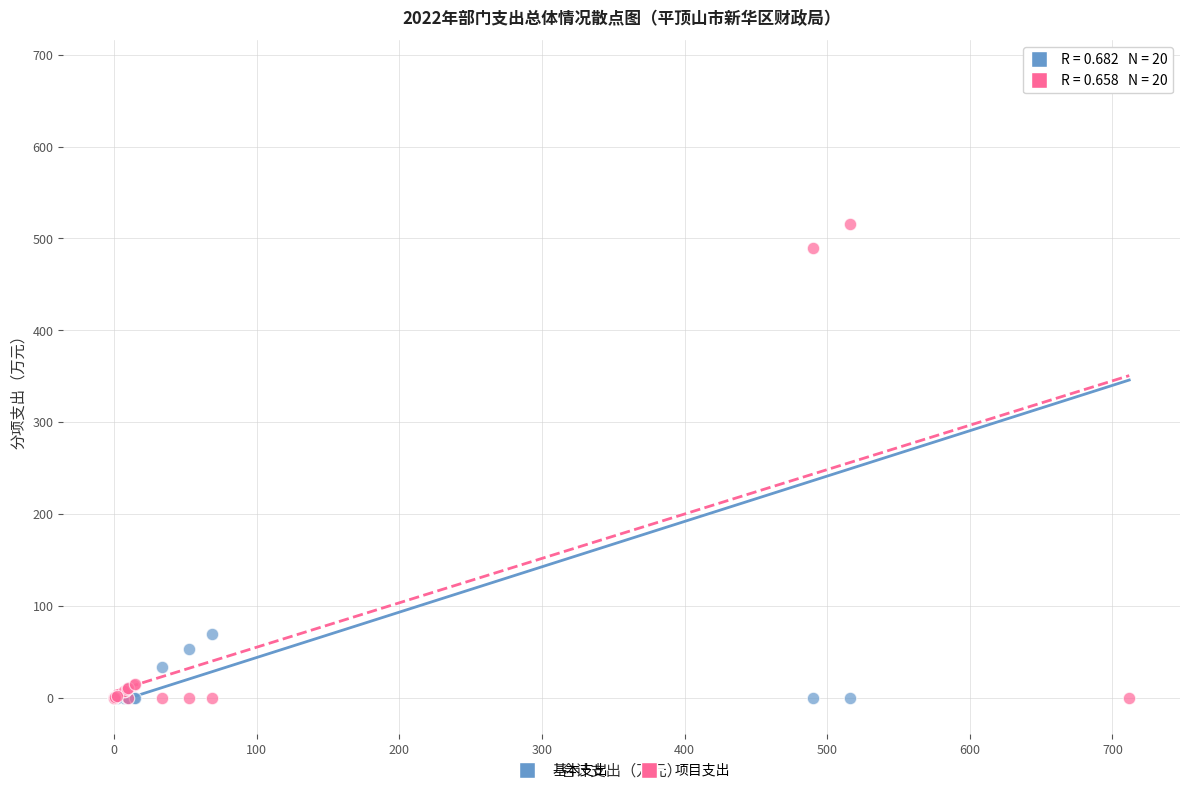

Which series has the largest Y range (max minus min)?

基本支出